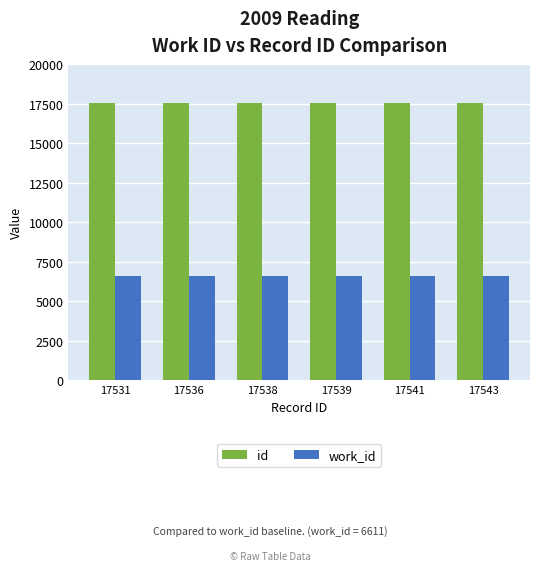

Is it true that work_id equals 6611 at 17531?

True